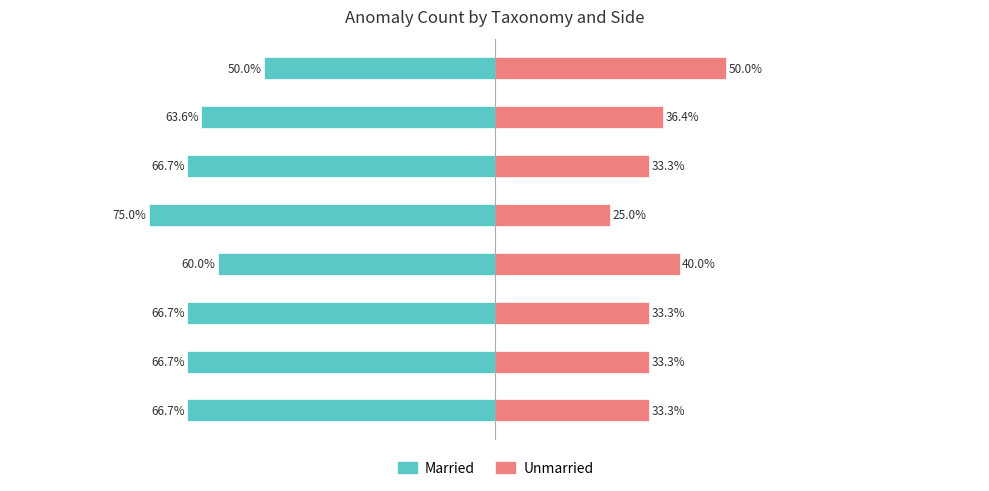

Reading left to right, what are all the values shown in this chart?

Married: -66.7	-66.7	-66.7	-60.0	-75.0	-66.7	-63.6	-50.0
Unmarried: 33.3	33.3	33.3	40.0	25.0	33.3	36.4	50.0